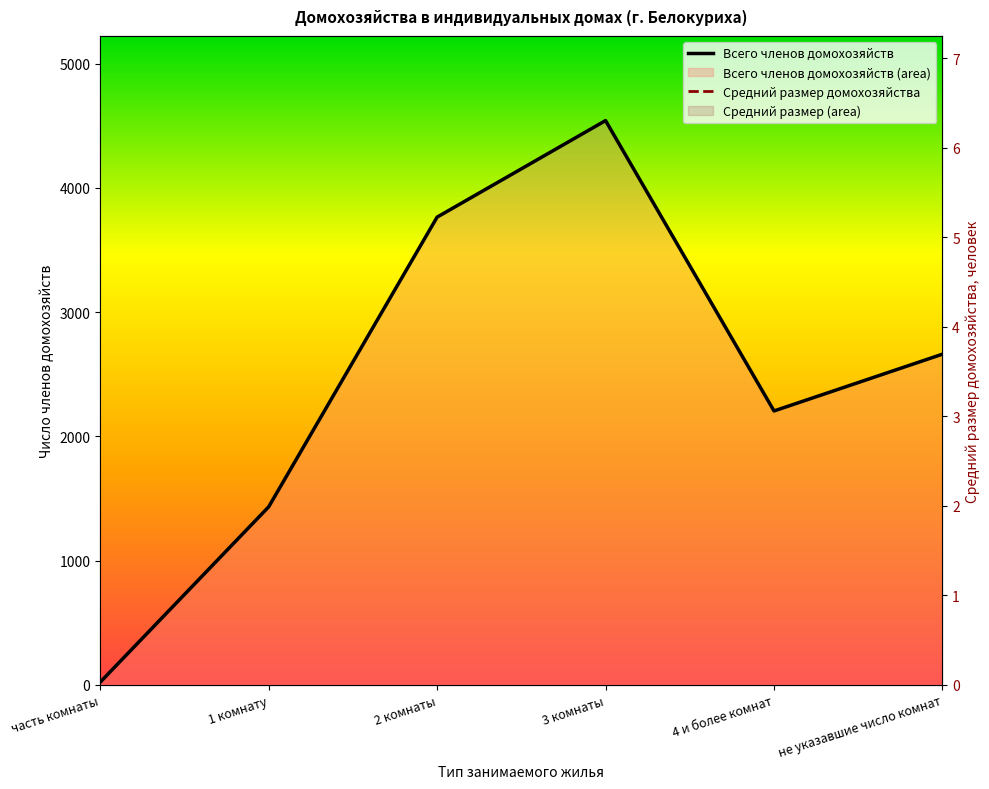

Reading left to right, transcribe all the data shown in this chart.

Всего членов домохозяйств: 21.0	1432.0	3764.0	4541.0	2204.0	2661.0
Средний размер домохозяйства: 1.9	1.7	2.1	2.5	2.9	1.8